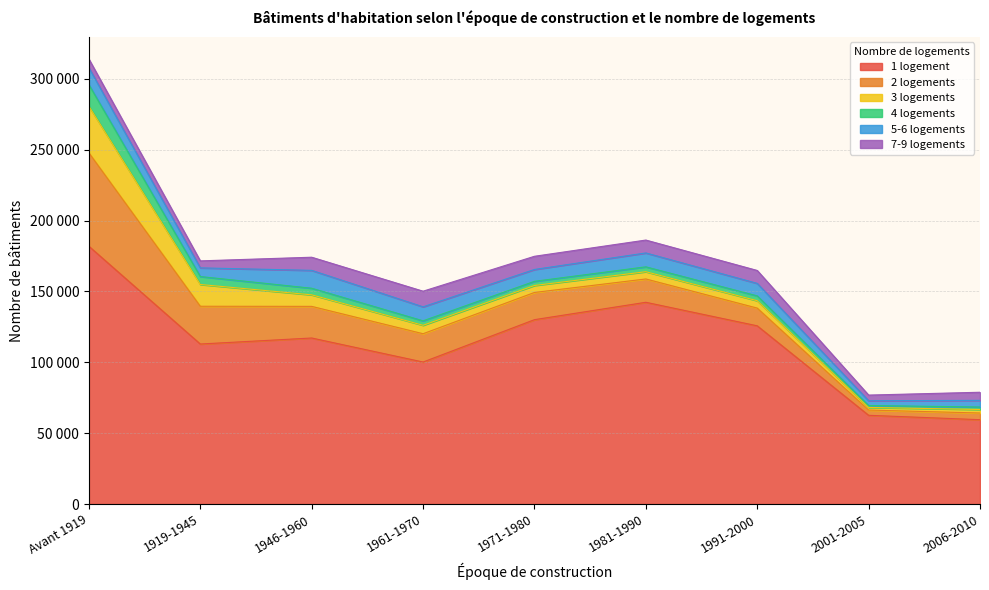

How many interior local peaks does the 7-9 logements series have?

2